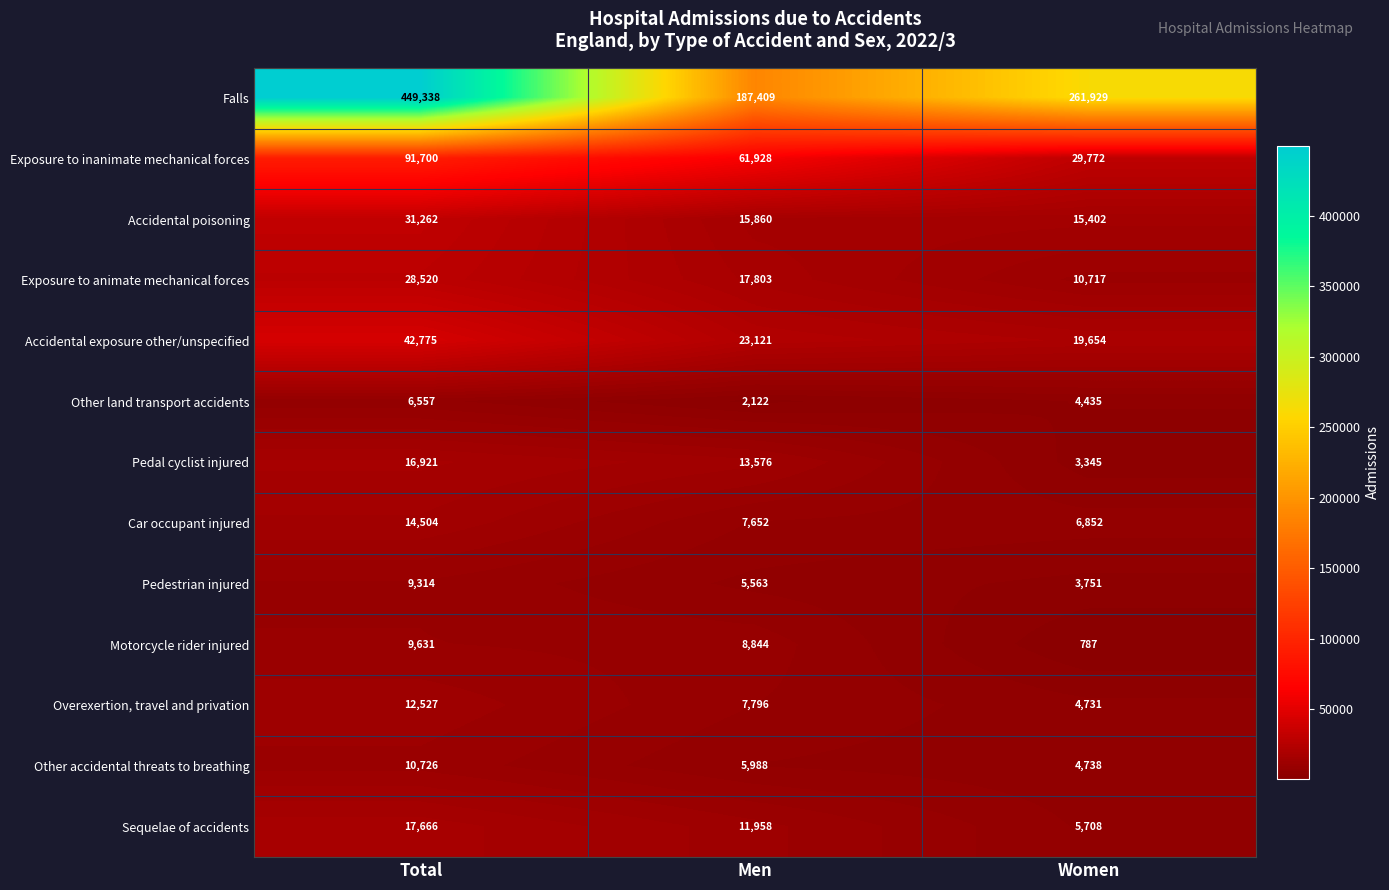

Where is Other accidental threats to breathing nearest to the value 7732?

Men